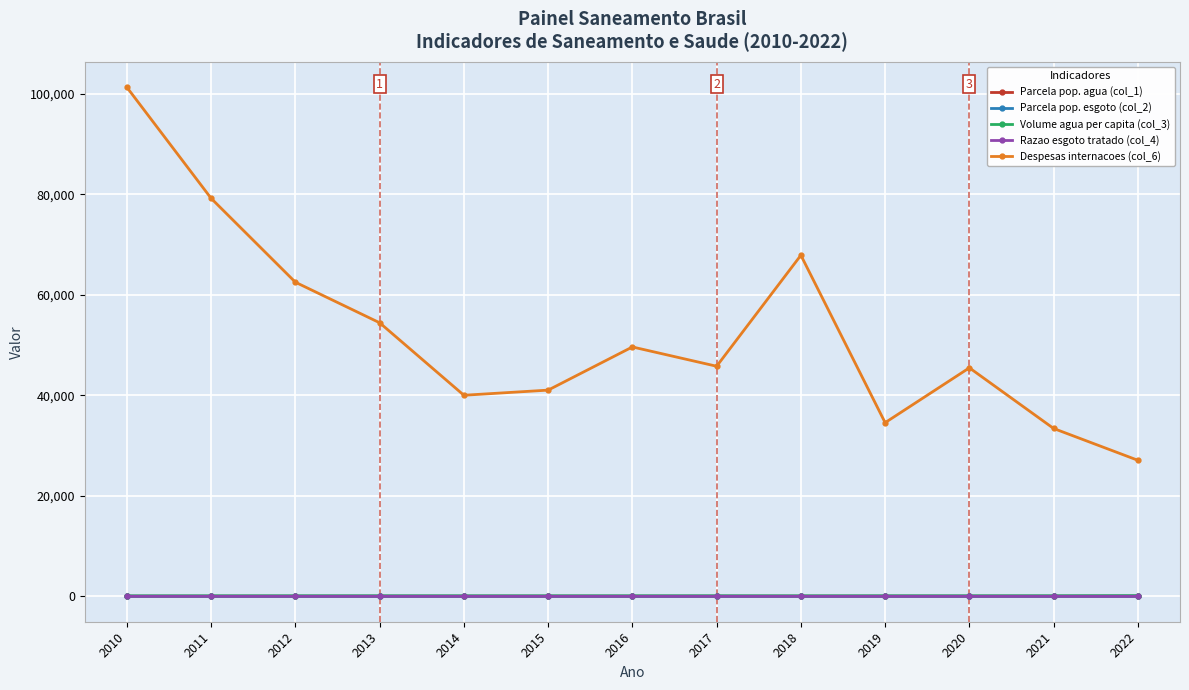

True or false: Razao esgoto tratado (col_4) and Parcela pop. agua (col_1) cross at least once.

False